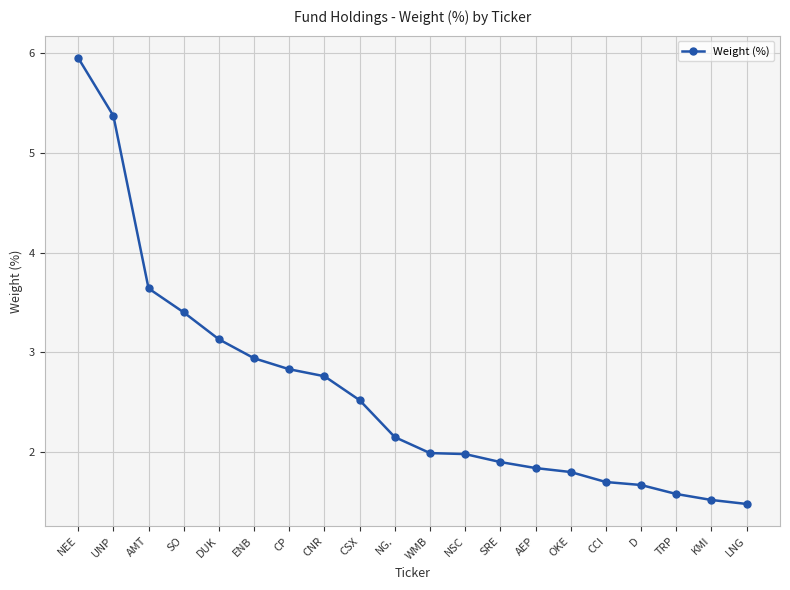

How many lines are shown in the chart?

1